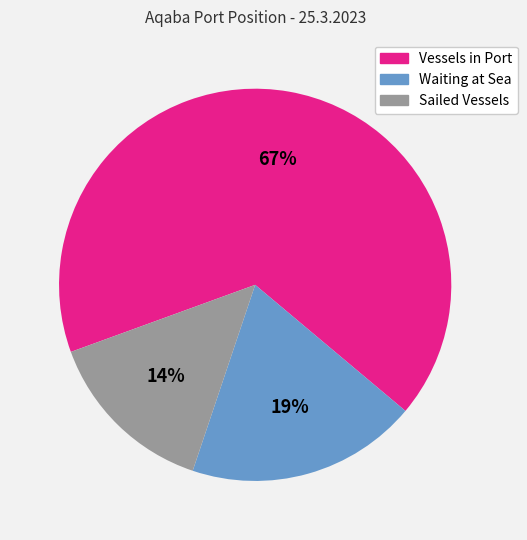

Which has a higher value, Vessels in Port or Waiting at Sea?

Vessels in Port